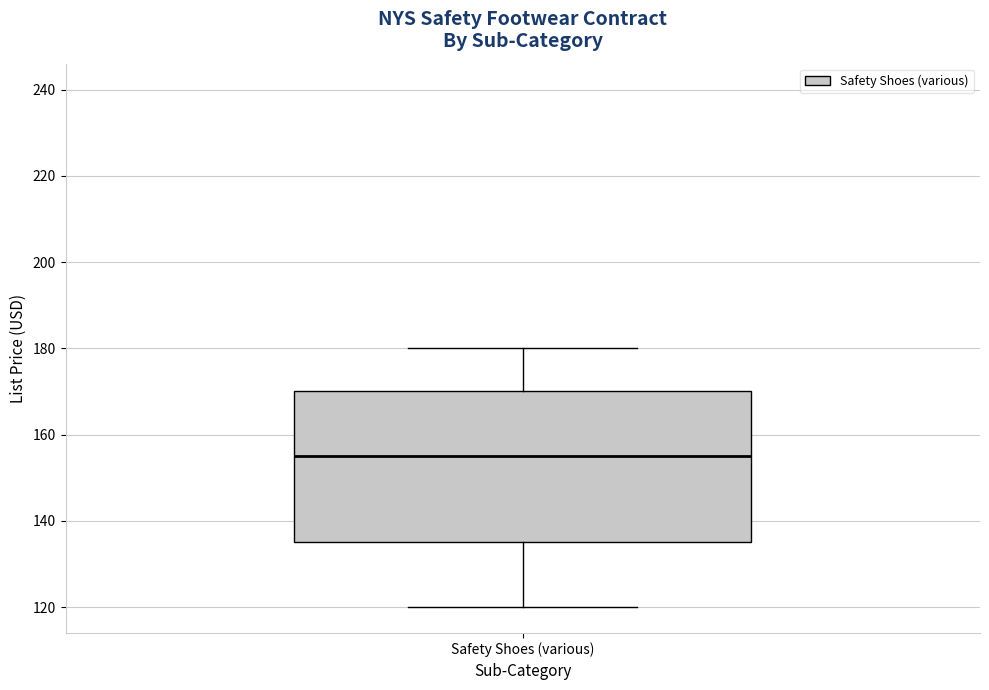

Read this box plot against the y-axis: the position of the median line, the range covered by the box, and the ends of both whiskers. The values are not printed on the chart, so give them approximately, as read against the axis.

median 156, box 136 to 170, whiskers 120 to 180